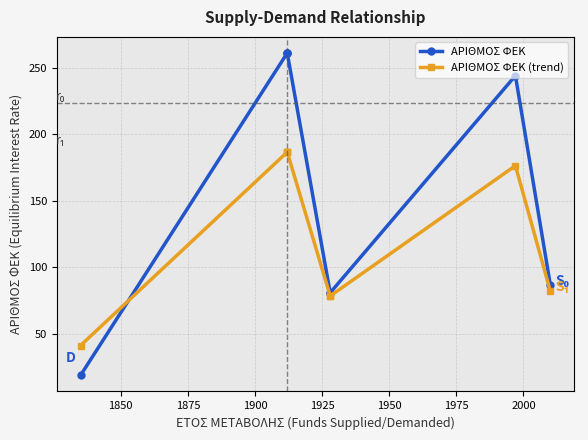

Rank the series by their maximum value, from highest to lowest.

ΑΡΙΘΜΟΣ ΦΕΚ, ΑΡΙΘΜΟΣ ΦΕΚ (trend)